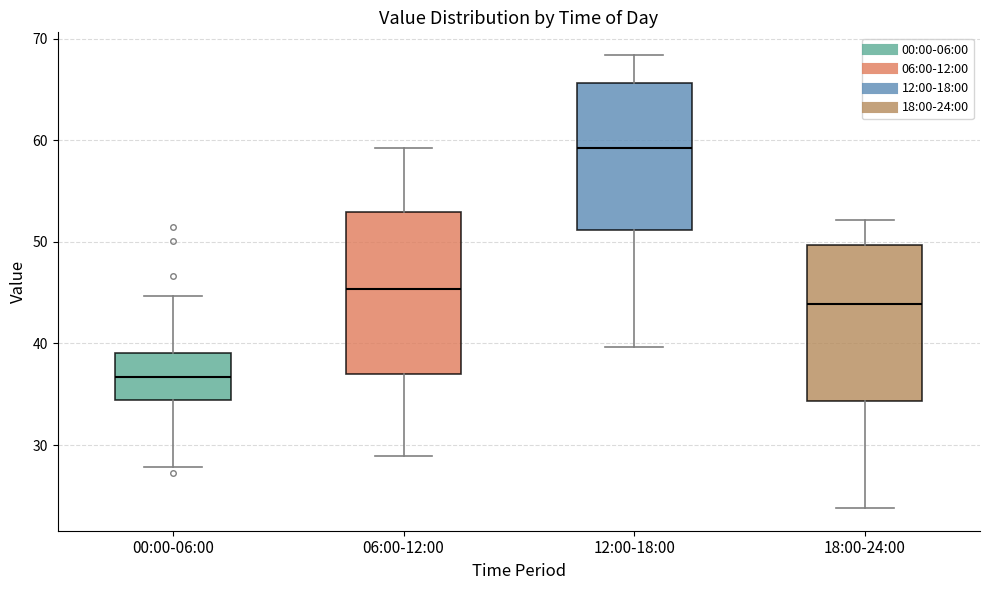

Reading left to right, read every box against the y-axis: the position of its median line, the range the box covers, and the ends of its whiskers. The values are not printed on the chart, so give them approximately, as read against the axis.

00:00-06:00: median 37, box 34 to 39, whiskers 28 to 45
06:00-12:00: median 45, box 37 to 53, whiskers 29 to 59
12:00-18:00: median 59, box 51 to 66, whiskers 40 to 68
18:00-24:00: median 44, box 34 to 50, whiskers 24 to 52